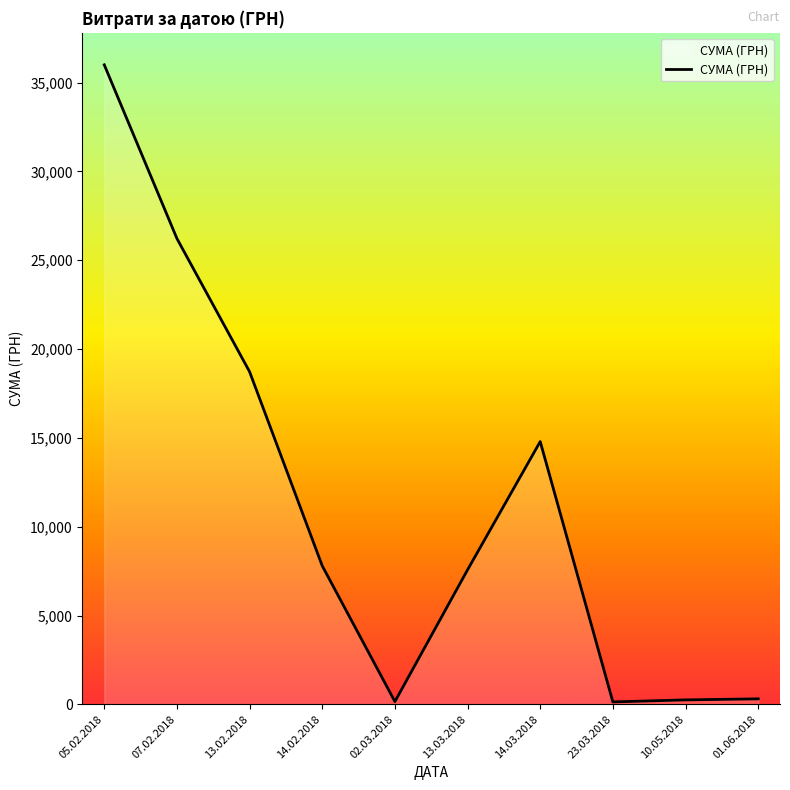

The chart shows a value of 26223.5 at 07.02.2018. True or false?

True